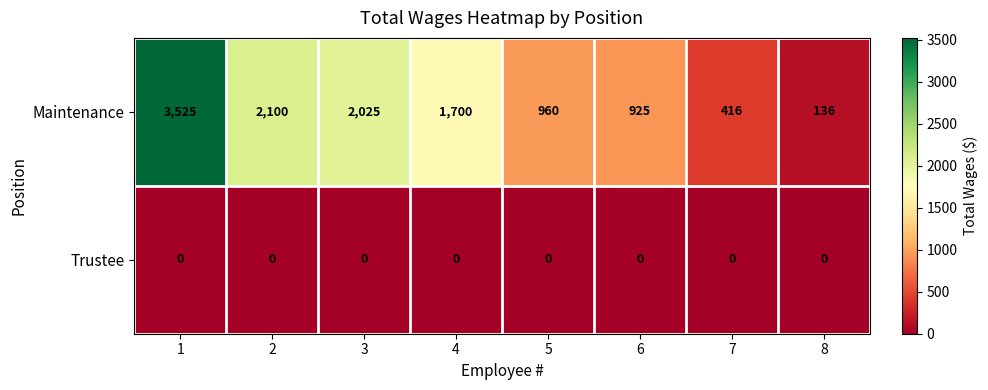

Which series changed the most between 2 and 4?

Maintenance